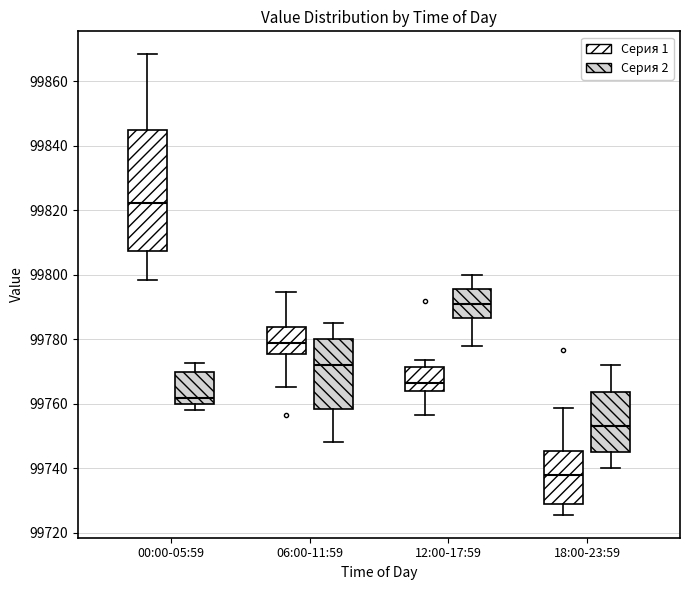

Which box's median line is the highest?

00:00-05:59 (Серия 1)